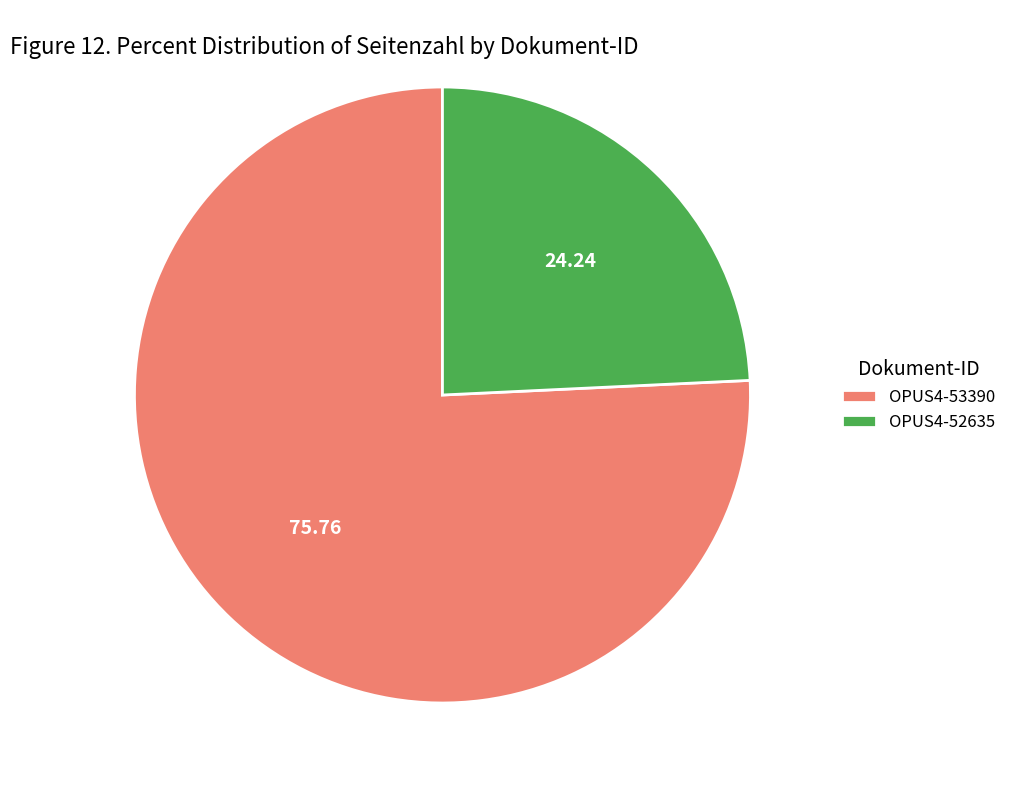

Which slice is the largest?

OPUS4-53390